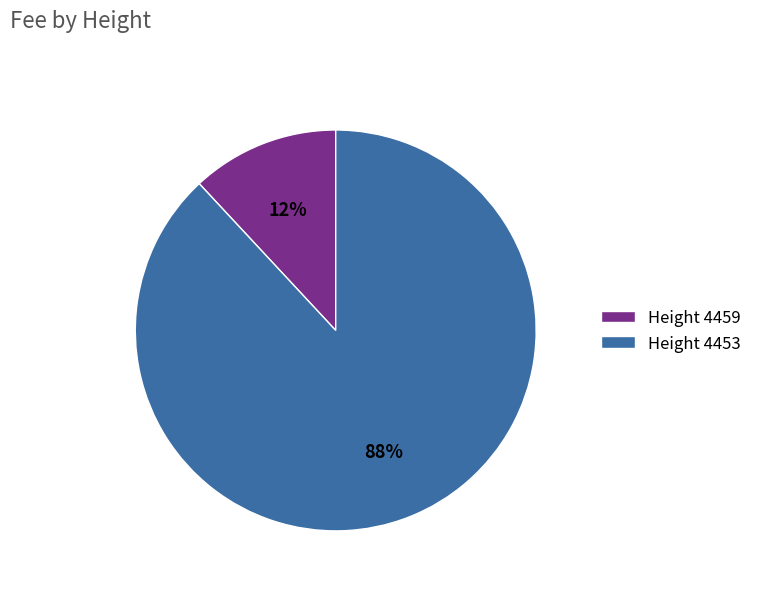

Which slice is the largest?

Height 4453